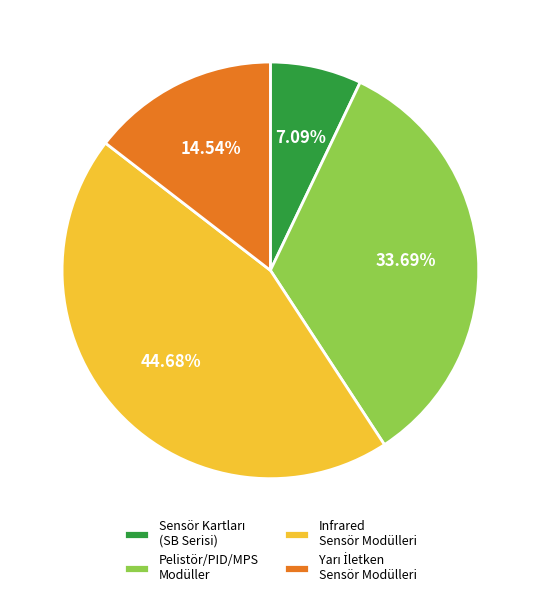

Which category has the biggest portion of the pie?

Infrared Sensör Modülleri